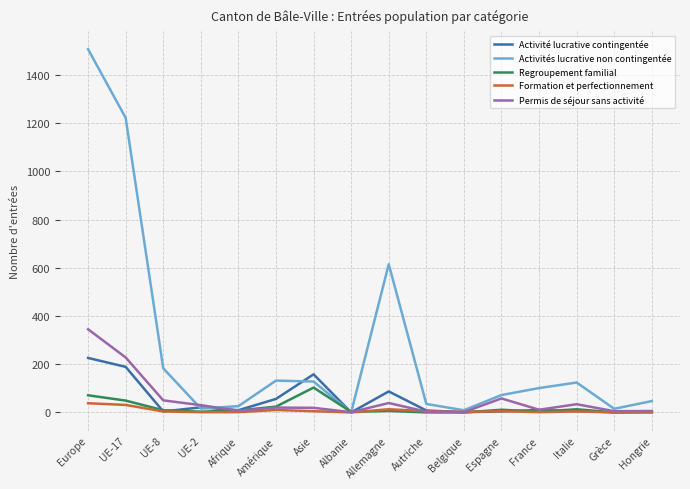

Which series has the largest total across all categories?

Activités lucrative non contingentée